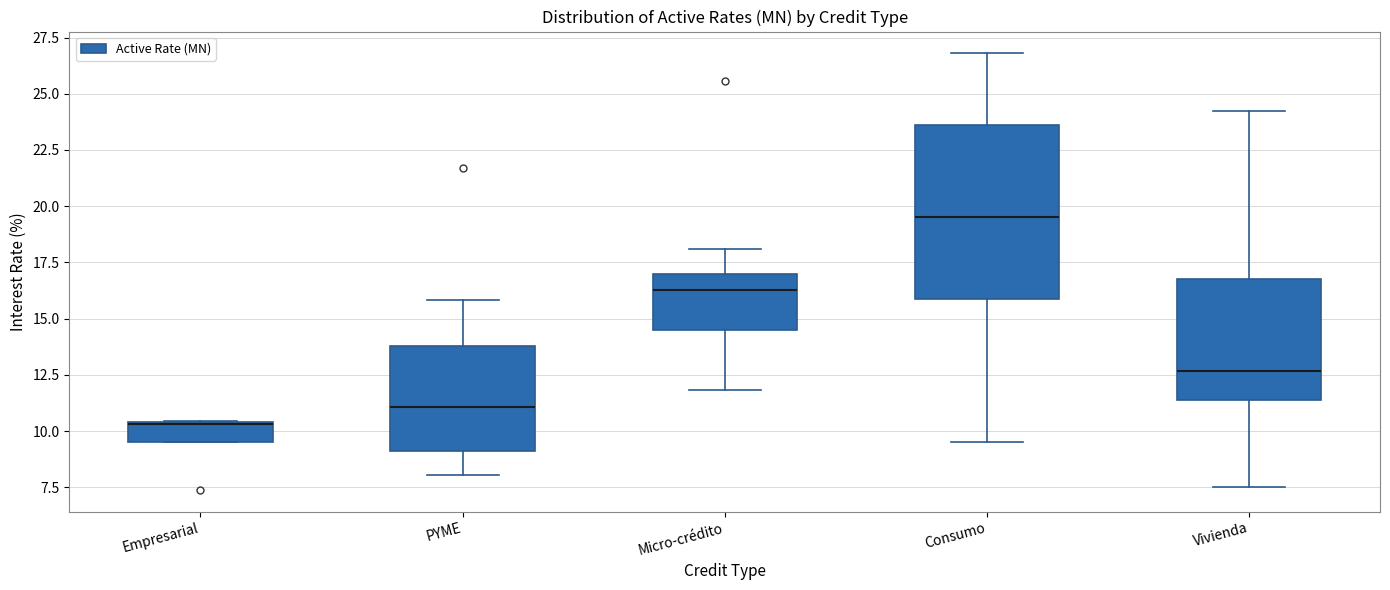

Reading left to right, transcribe this box plot: for each box, give where its median line is, the range the box spans, and where its two whiskers end, as read against the y-axis. The values are not printed on the chart, so give them approximately, as read against the axis.

Empresarial: median 10.5, box 9.5 to 10.5, whiskers 9.5 to 10.5
PYME: median 11.0, box 9.0 to 14.0, whiskers 8.0 to 16.0
Micro-crédito: median 16.5, box 14.5 to 17.0, whiskers 12.0 to 18.0
Consumo: median 19.5, box 16.0 to 23.5, whiskers 9.5 to 27.0
Vivienda: median 12.5, box 11.5 to 17.0, whiskers 7.5 to 24.0